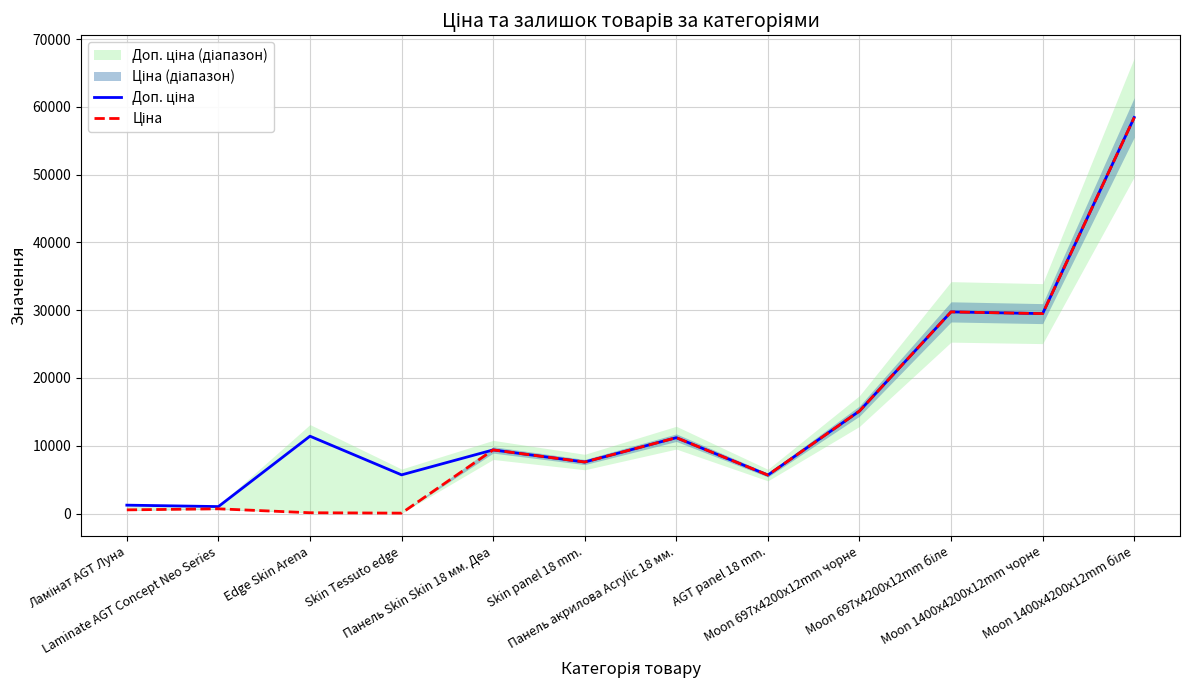

True or false: Ціна and Доп. ціна cross at least once.

False